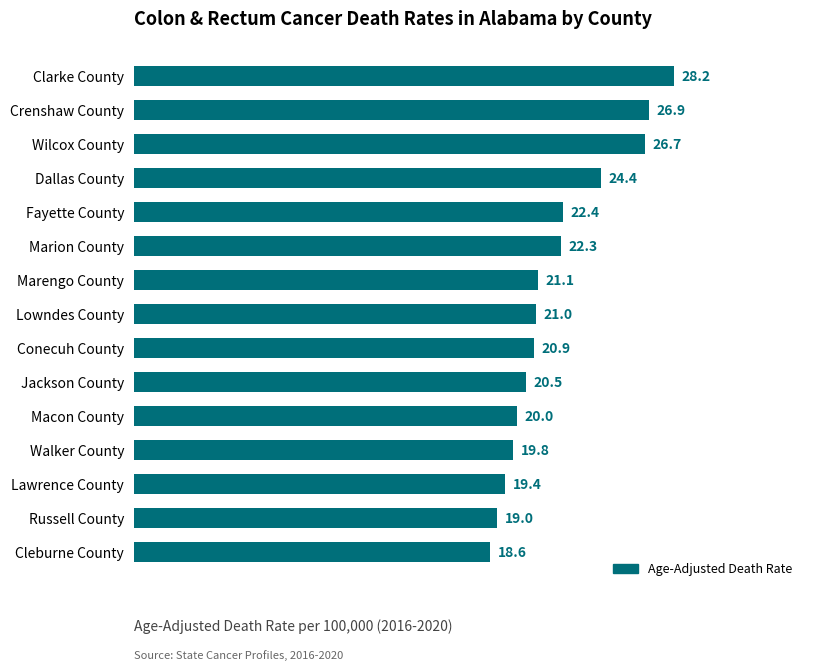

Reading top to bottom, what are all the values shown in this chart?

Clarke County=28.2	Crenshaw County=26.9	Wilcox County=26.7	Dallas County=24.4	Fayette County=22.4	Marion County=22.3	Marengo County=21.1	Lowndes County=21.0	Conecuh County=20.9	Jackson County=20.5	Macon County=20.0	Walker County=19.8	Lawrence County=19.4	Russell County=19.0	Cleburne County=18.6